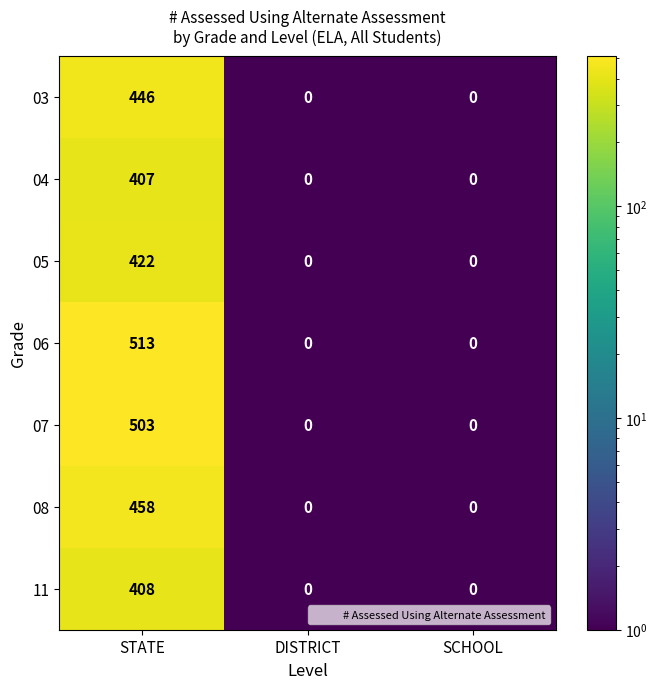

Reading left to right, extract all data points from this chart.

03: 446	0	0
04: 407	0	0
05: 422	0	0
06: 513	0	0
07: 503	0	0
08: 458	0	0
11: 408	0	0